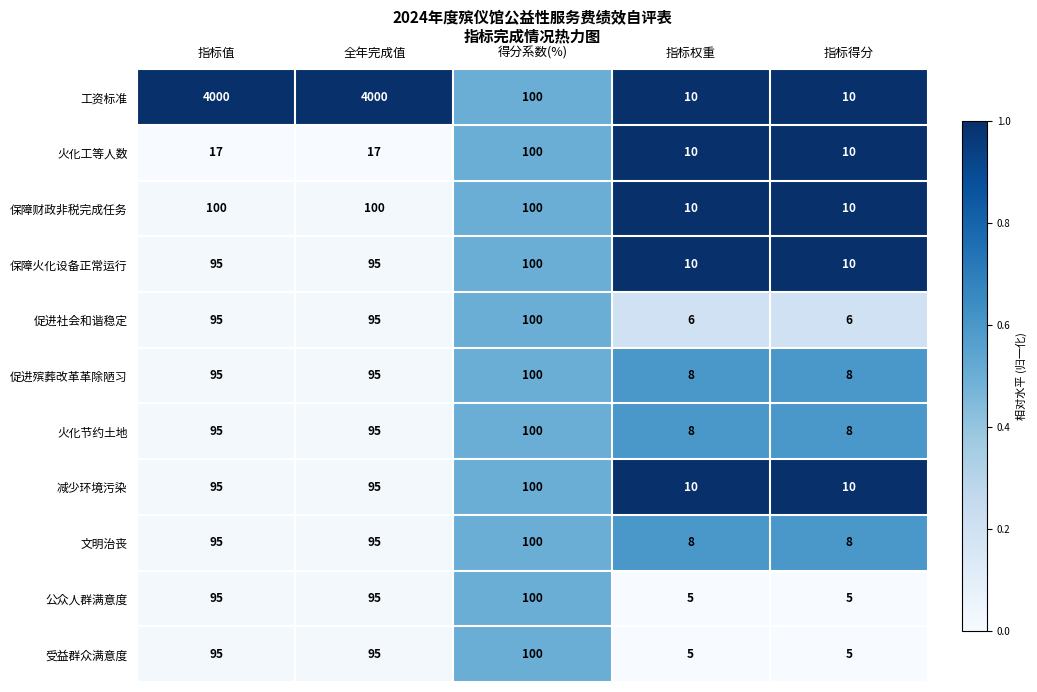

How many data points does each series have?

5